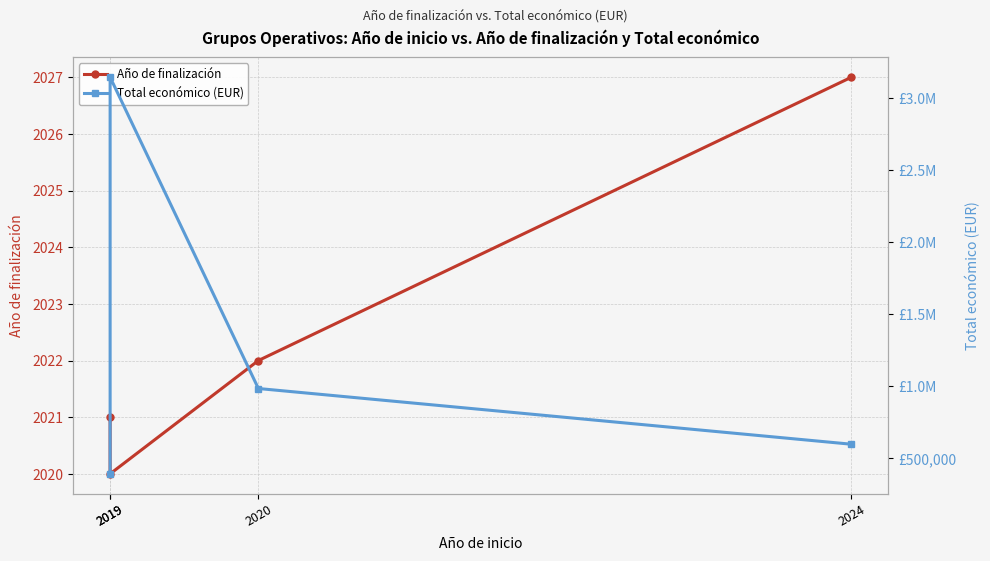

Reading right to left, what are all the values shown in this chart?

Año de finalización: 2027	2022	2020	2021
Total económico (EUR): 598597	984755	3142086	393300